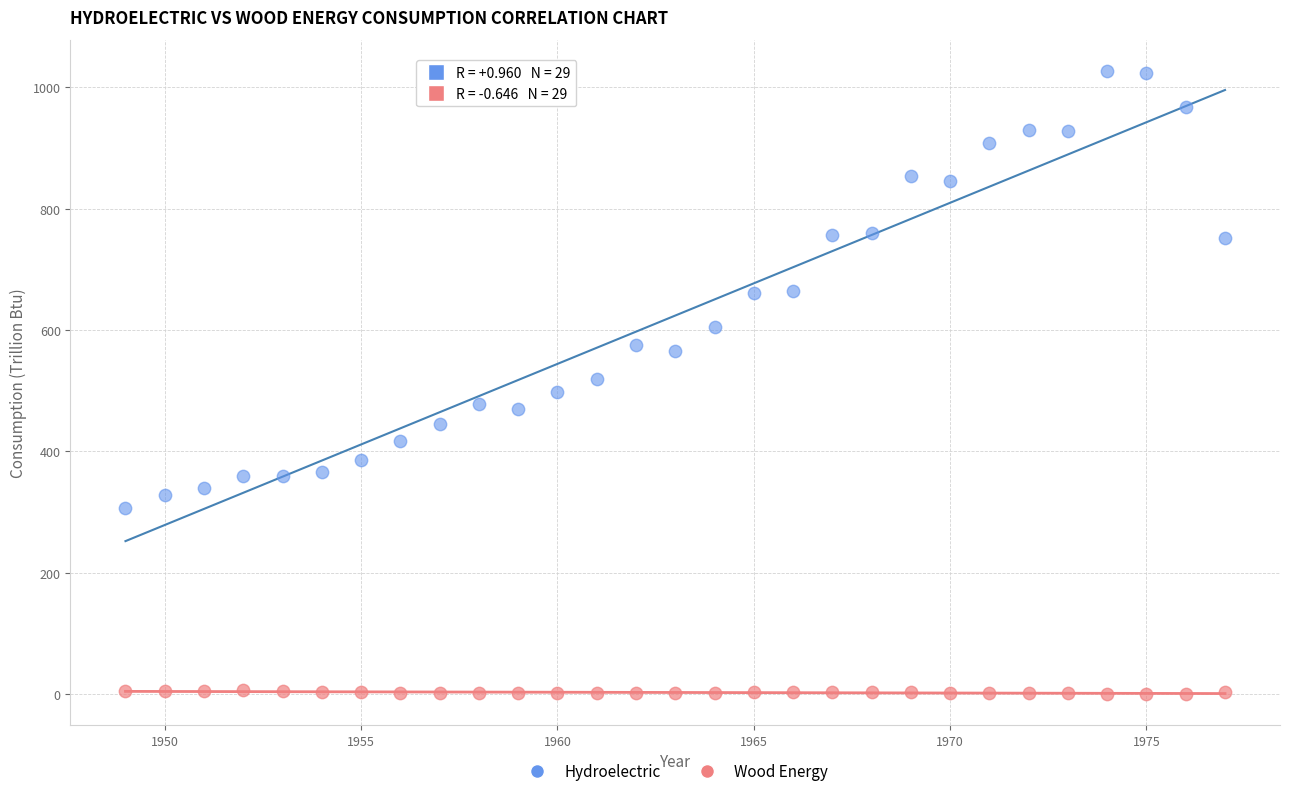

Which series has the largest Y range (max minus min)?

Hydroelectric